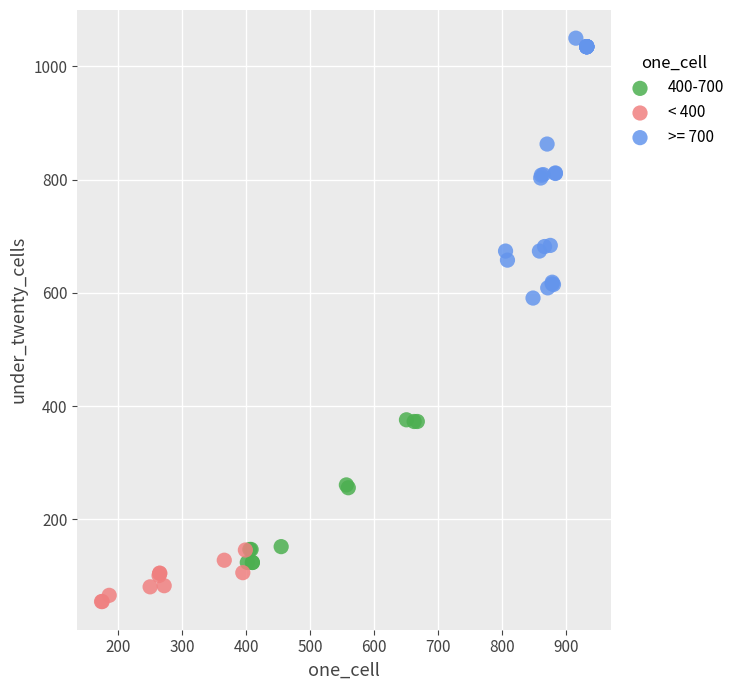

Which series reaches the maximum Y coordinate?

>= 700